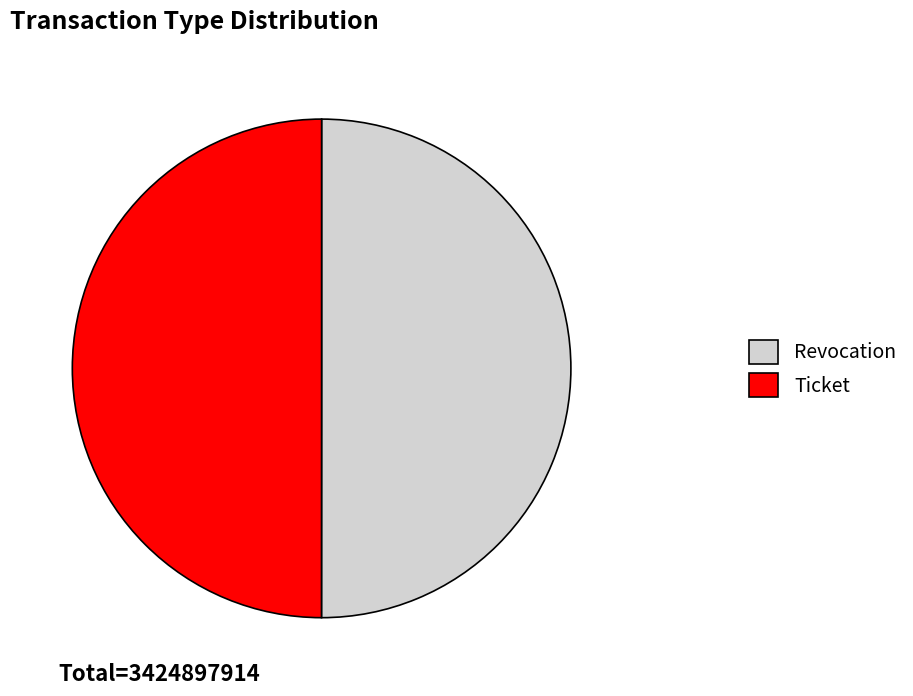

Is it true that Revocation is 50% of the pie?

True